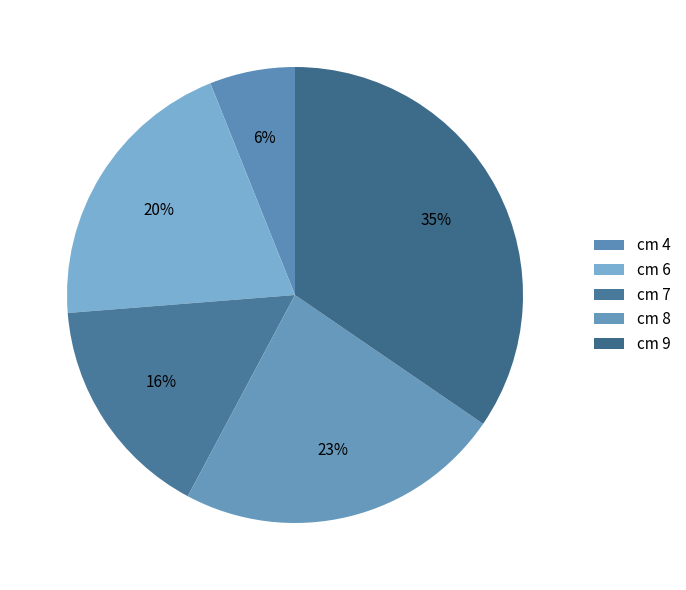

Count the number of slices in the pie.

5